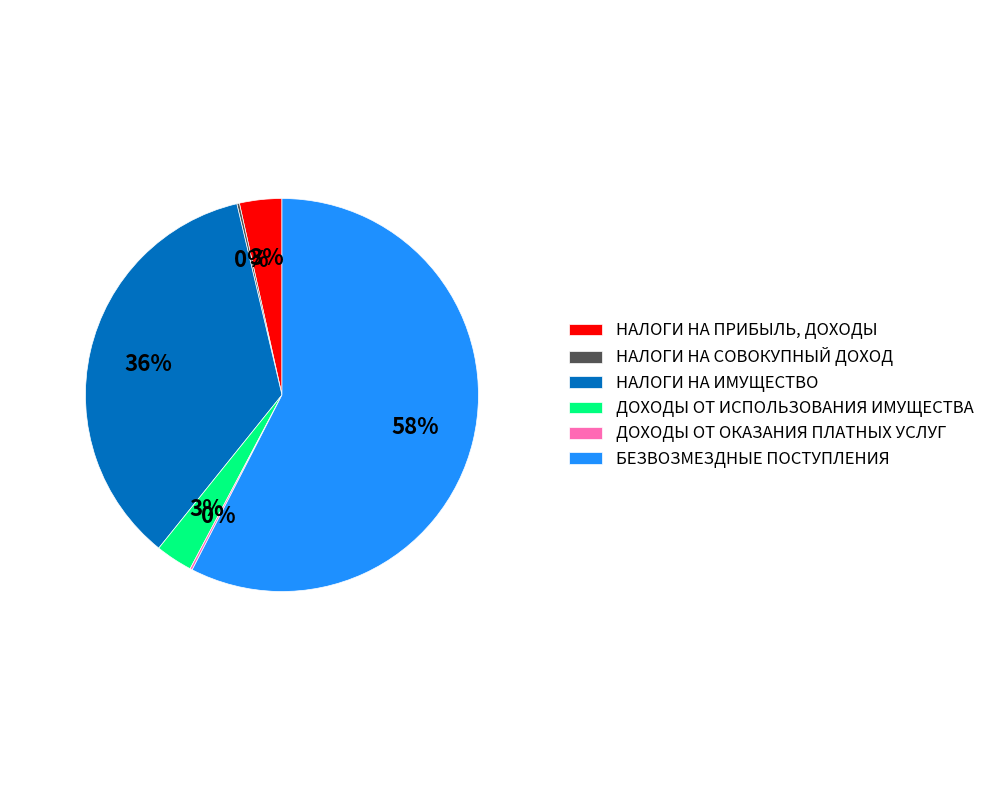

Is the sum of ДОХОДЫ ОТ ИСПОЛЬЗОВАНИЯ ИМУЩЕСТВА and НАЛОГИ НА ИМУЩЕСТВО greater than half?

No